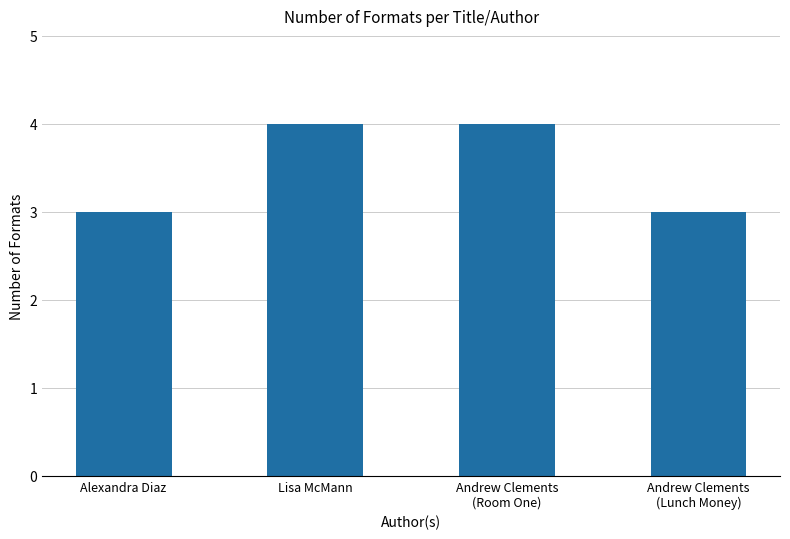

What is the minimum value shown in the chart?

3